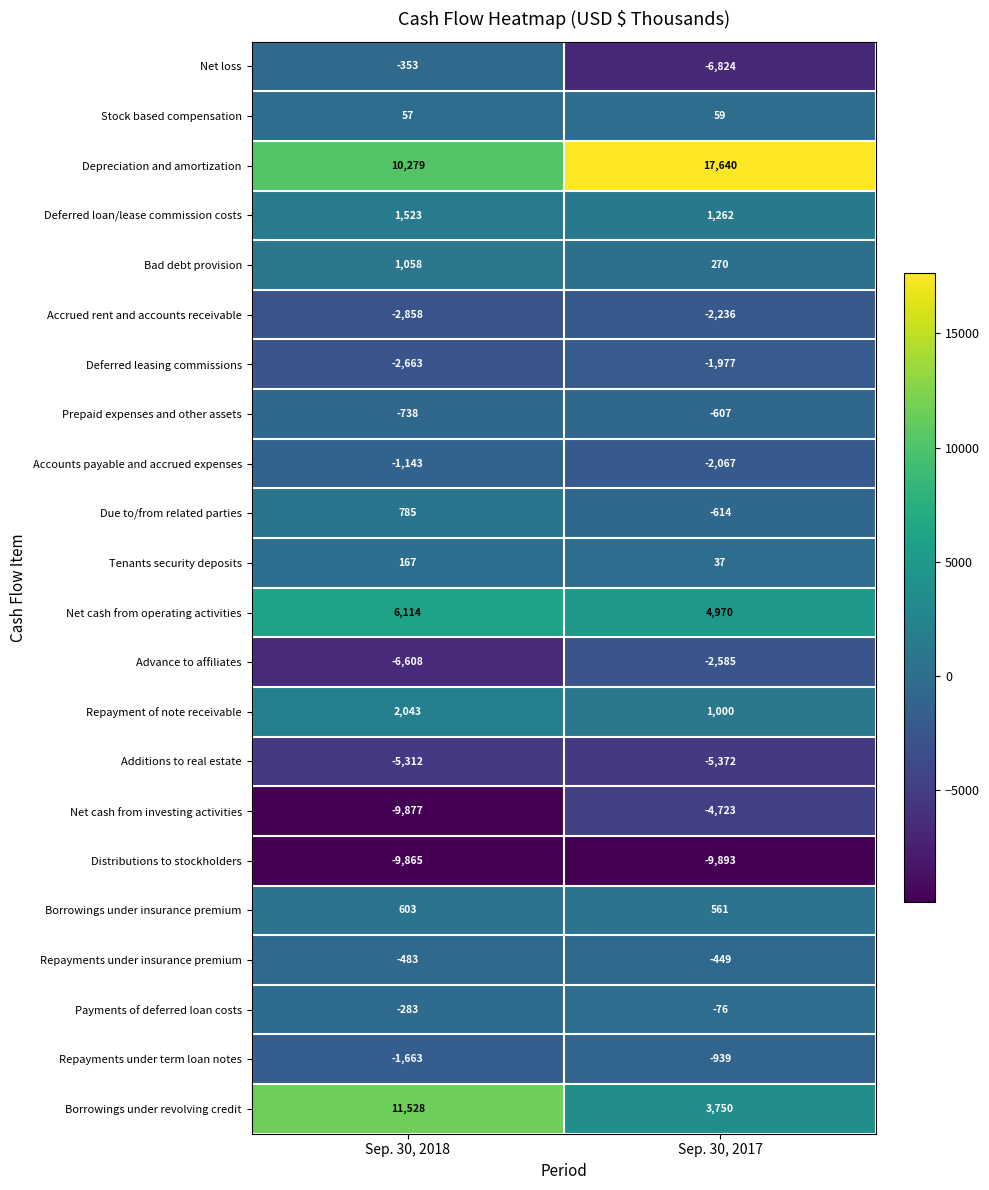

What is the sum of the Prepaid expenses and other assets values at Sep. 30, 2017 and Sep. 30, 2018?

-1345